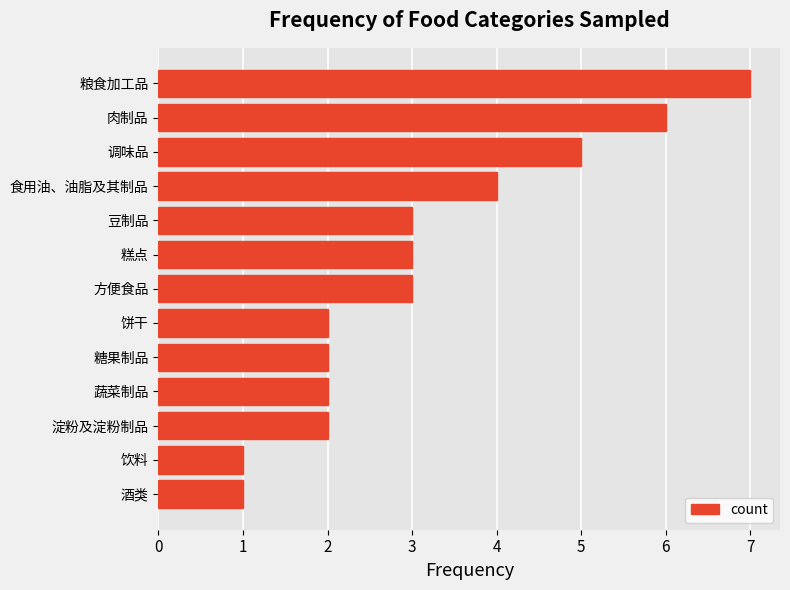

What is the sum of all values?

41